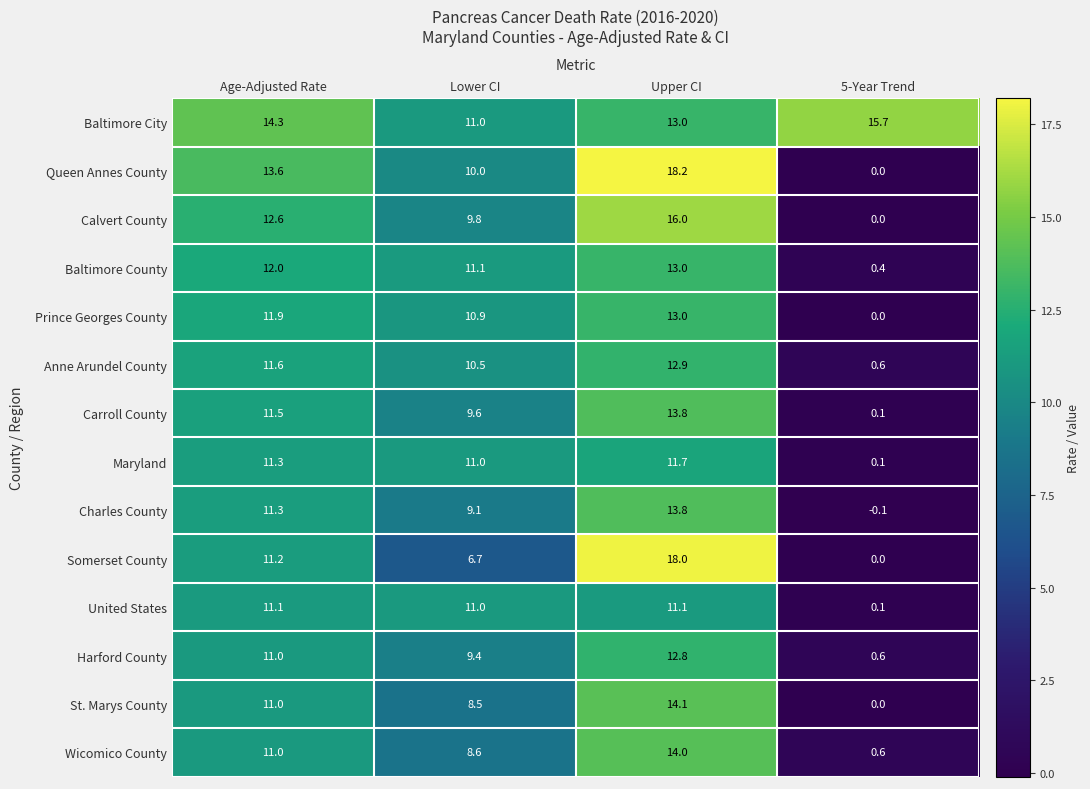

How many series are shown in this chart?

14